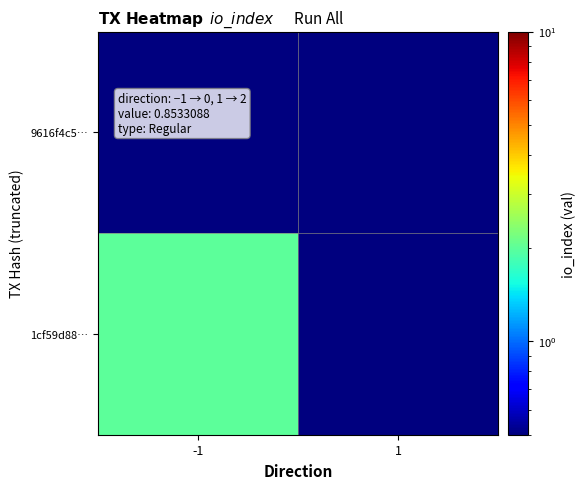

Which series has the widest spread of values?

1cf59d88…